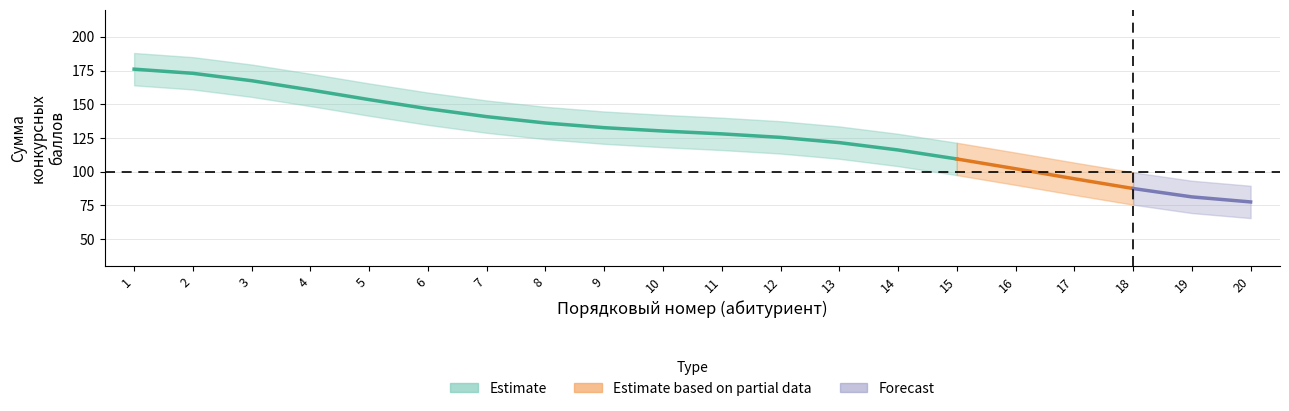

Which has a higher value, 19 or 2?

2